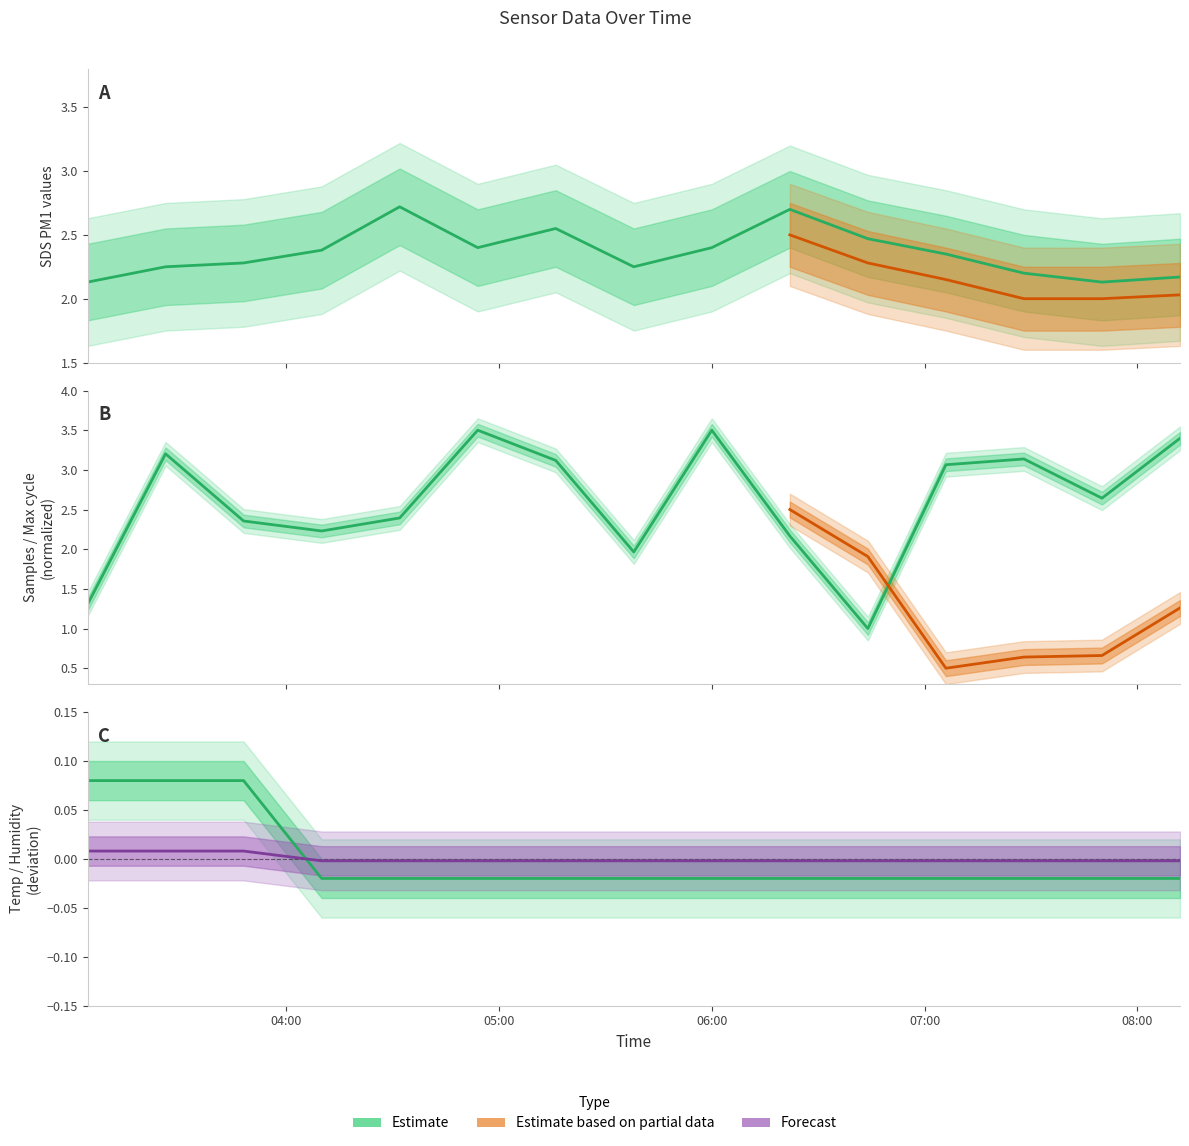

At how many categories does at least one series exceed 0?

15